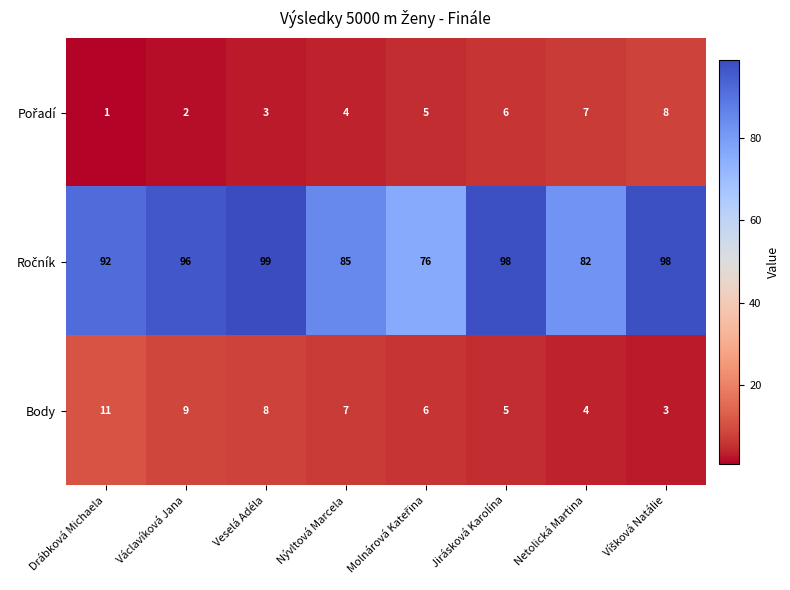

What is the difference between the maximum and second lowest values in the Body series?

7